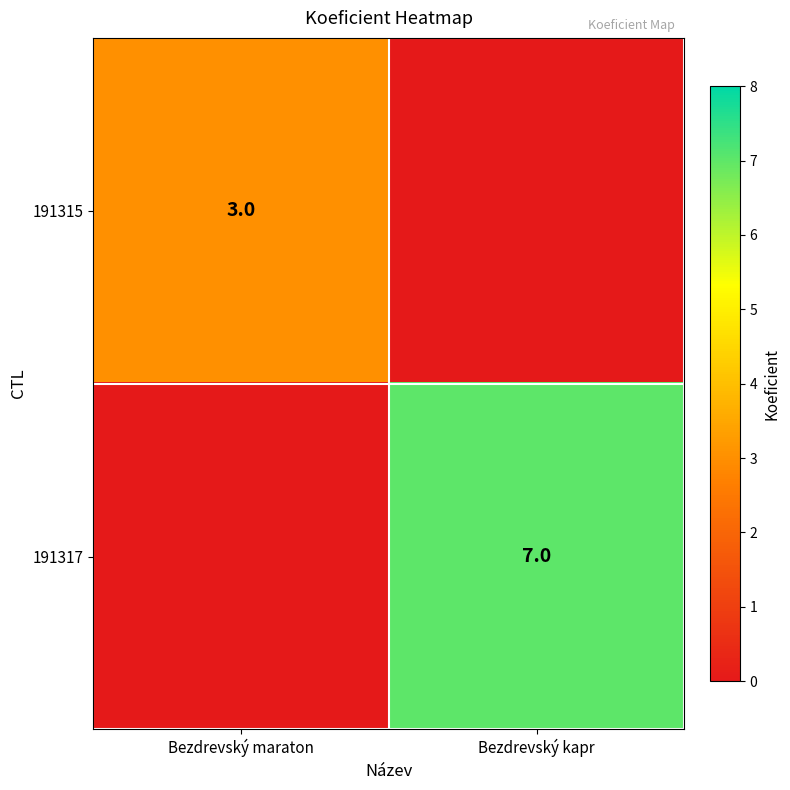

Is it true that 191317 equals 9 at Bezdrevský kapr?

False